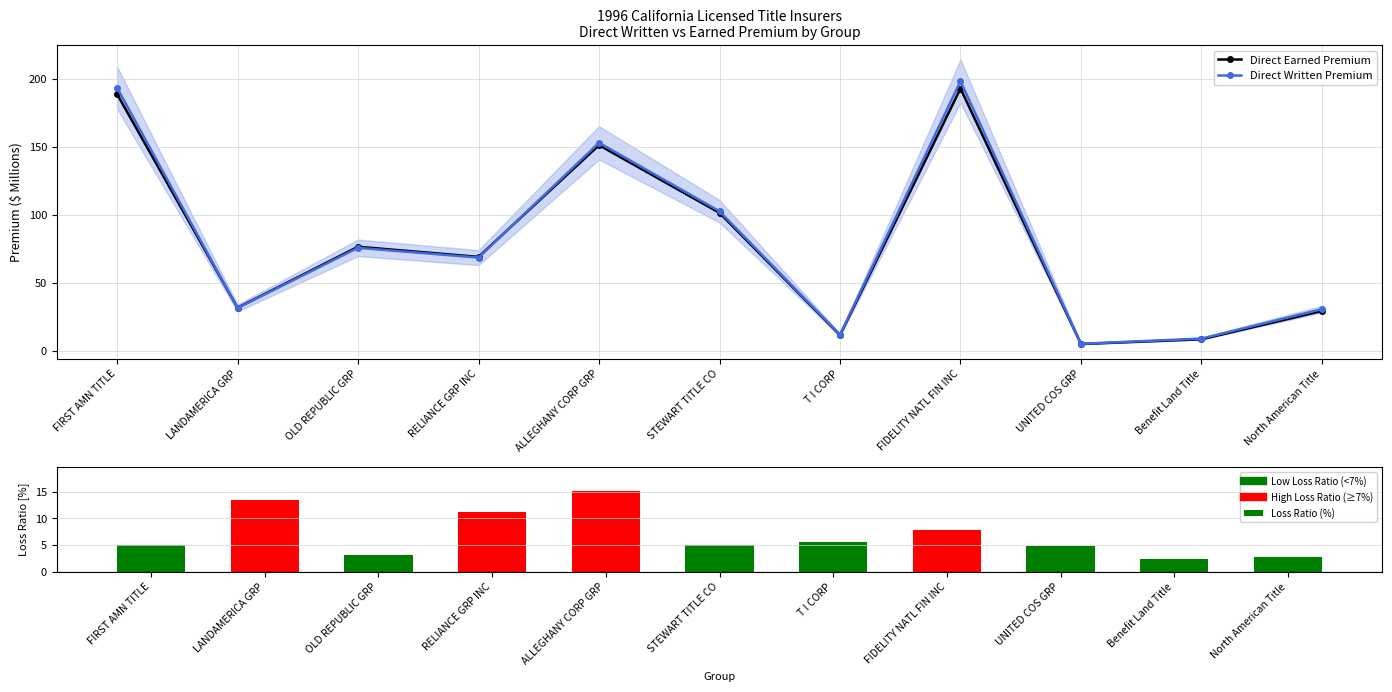

Does the chart contain any negative values?

No